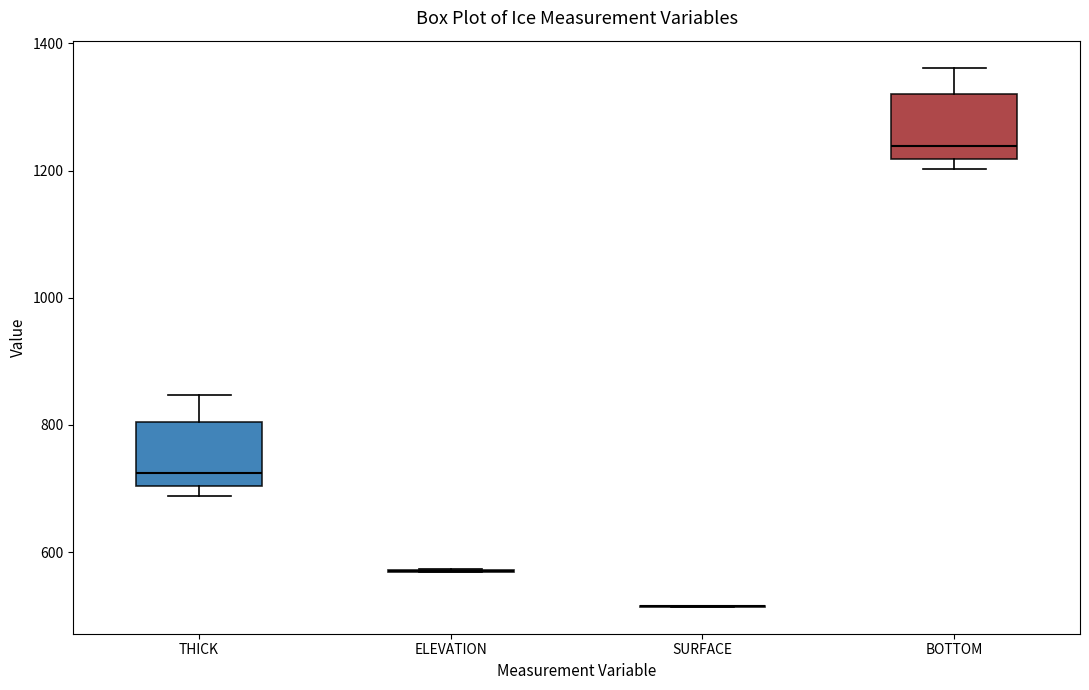

Reading left to right, read every box against the y-axis: the position of its median line, the range the box covers, and the ends of its whiskers. The values are not printed on the chart, so give them approximately, as read against the axis.

THICK: median 720, box 700 to 800, whiskers 680 to 840
ELEVATION: box collapsed to a line at 580, whiskers 560 to 580
SURFACE: box collapsed to a line at 520, whiskers 520 to 520
BOTTOM: median 1240, box 1220 to 1320, whiskers 1200 to 1360